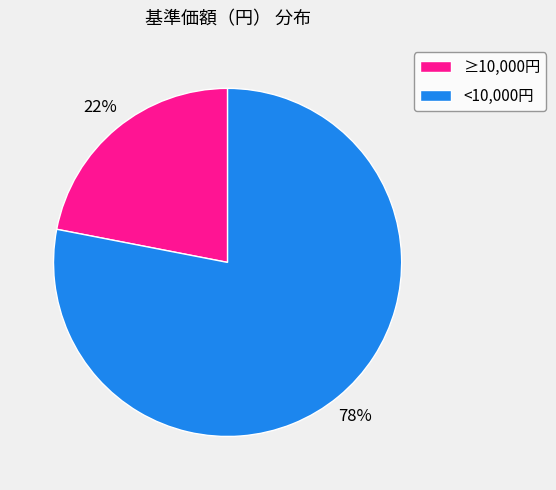

To the nearest percent, what percentage of the pie is <10,000円?

78%